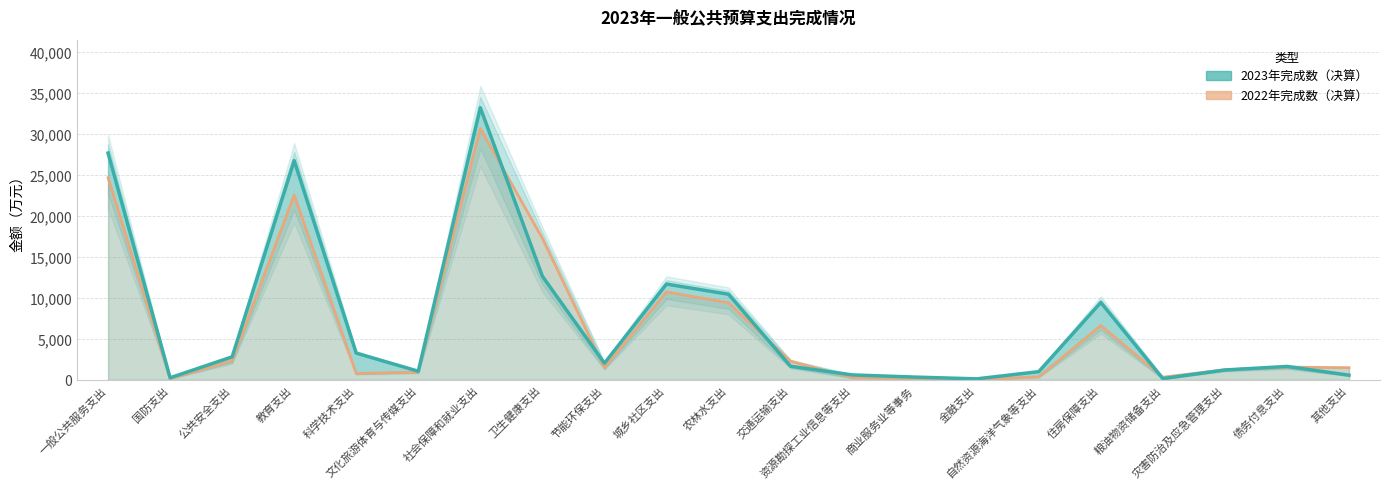

Where is the first local minimum for 2022年完成数（决算）?

国防支出